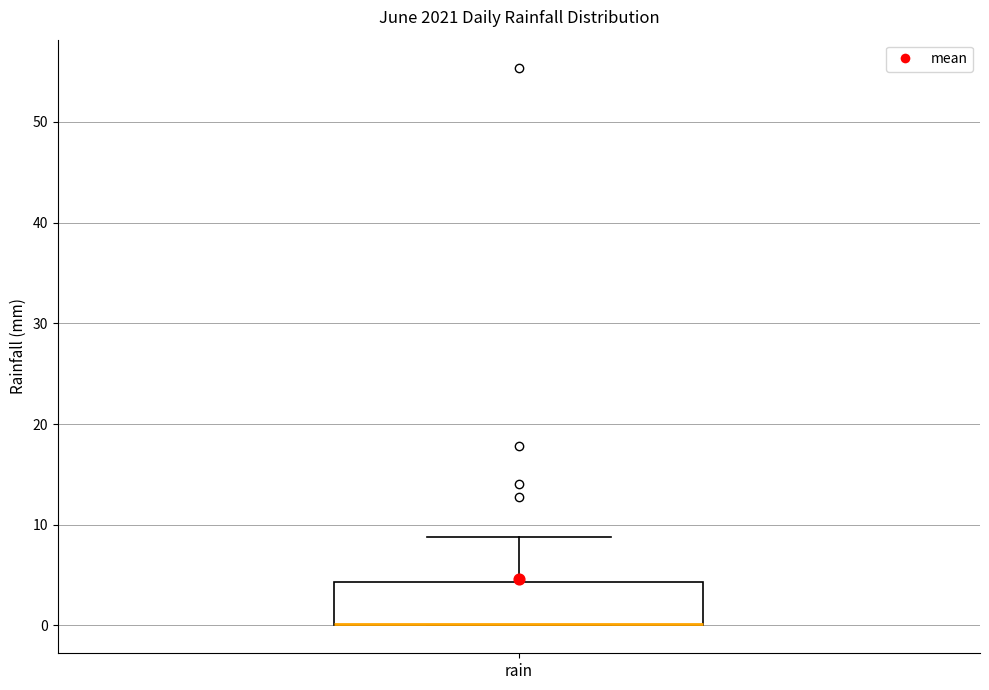

Transcribe this box plot: give where the median line is, the range the box spans, and where the two whiskers end, as read against the y-axis. The values are not printed on the chart, so give them approximately, as read against the axis.

median 0 (drawn on the box's lower edge), box 0 to 4, whiskers 0 to 9